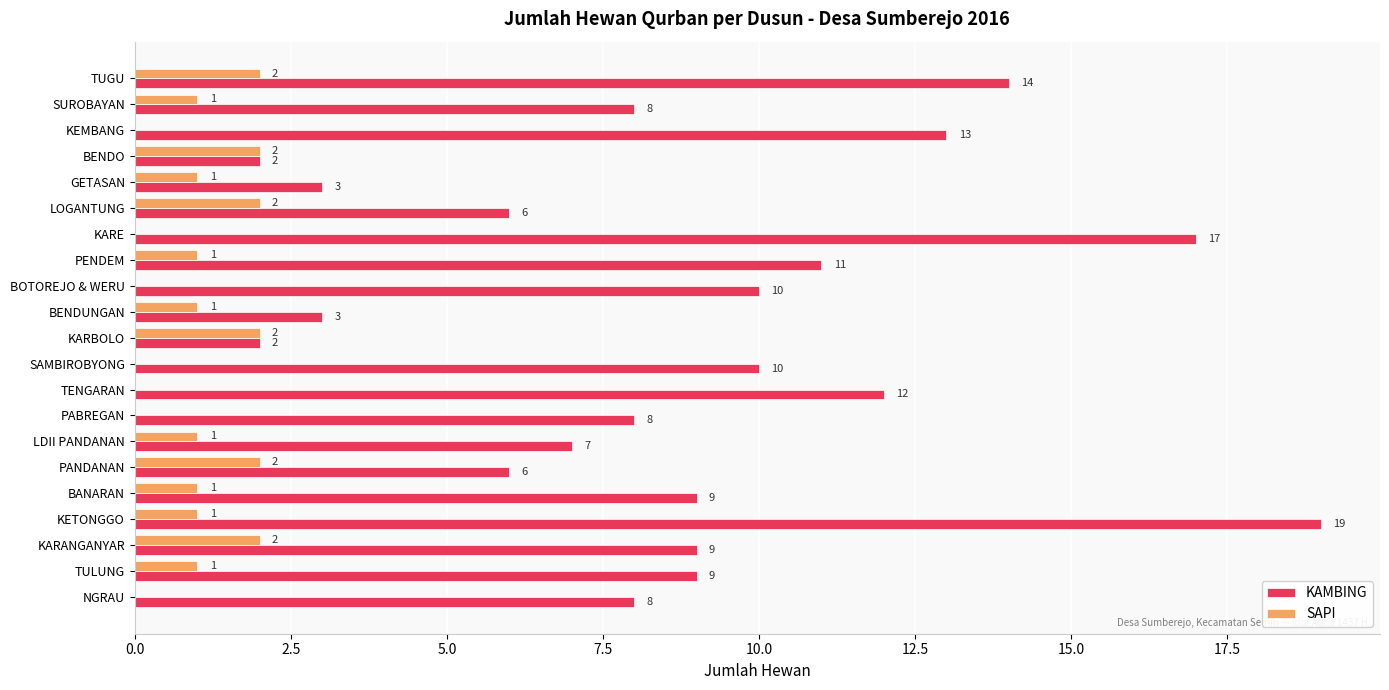

Which label corresponds to the largest value in the chart?

KETONGGO